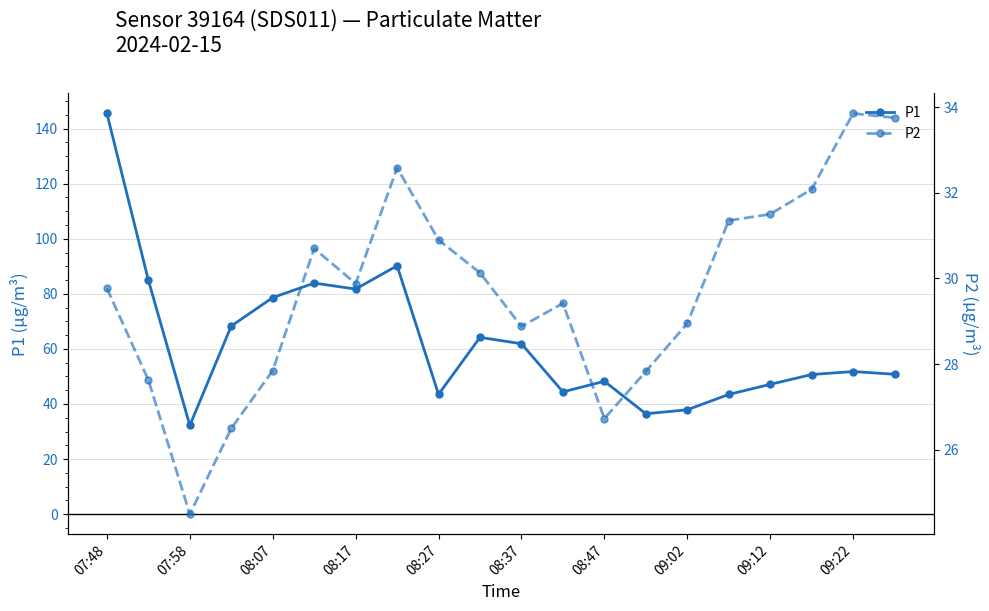

Which category has the highest value in the P1 series?

07:48